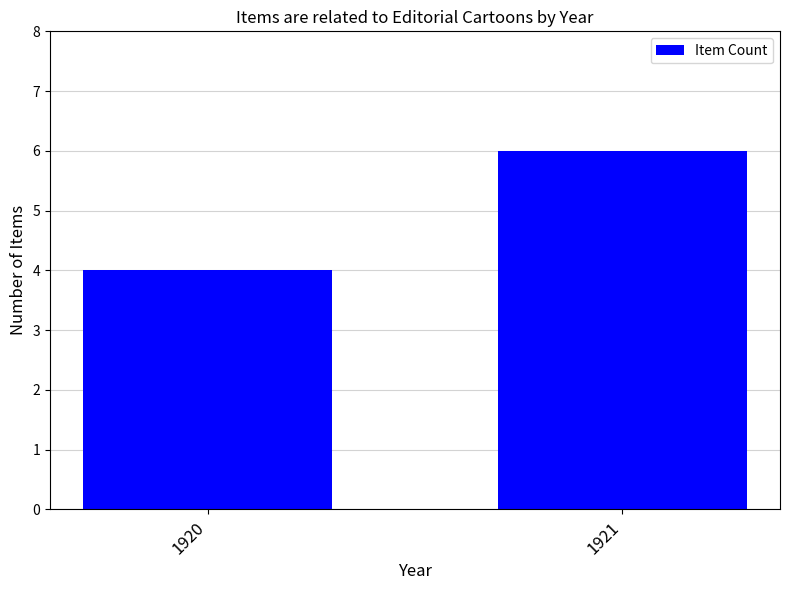

Is it true that the value at 1921 is 2?

False